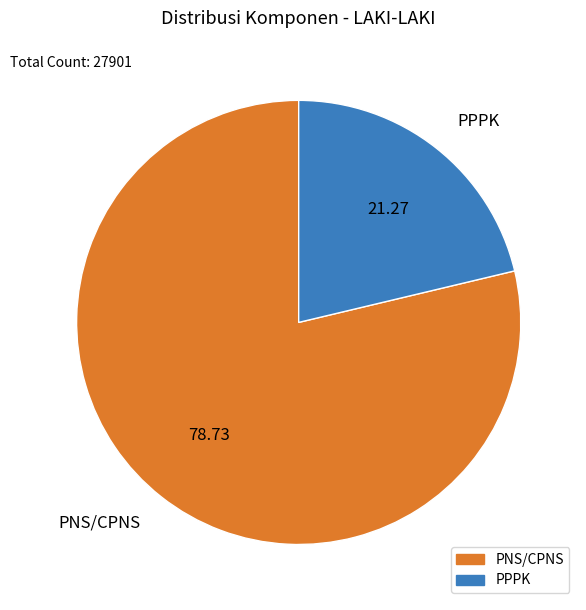

Is there a majority slice in this chart?

Yes